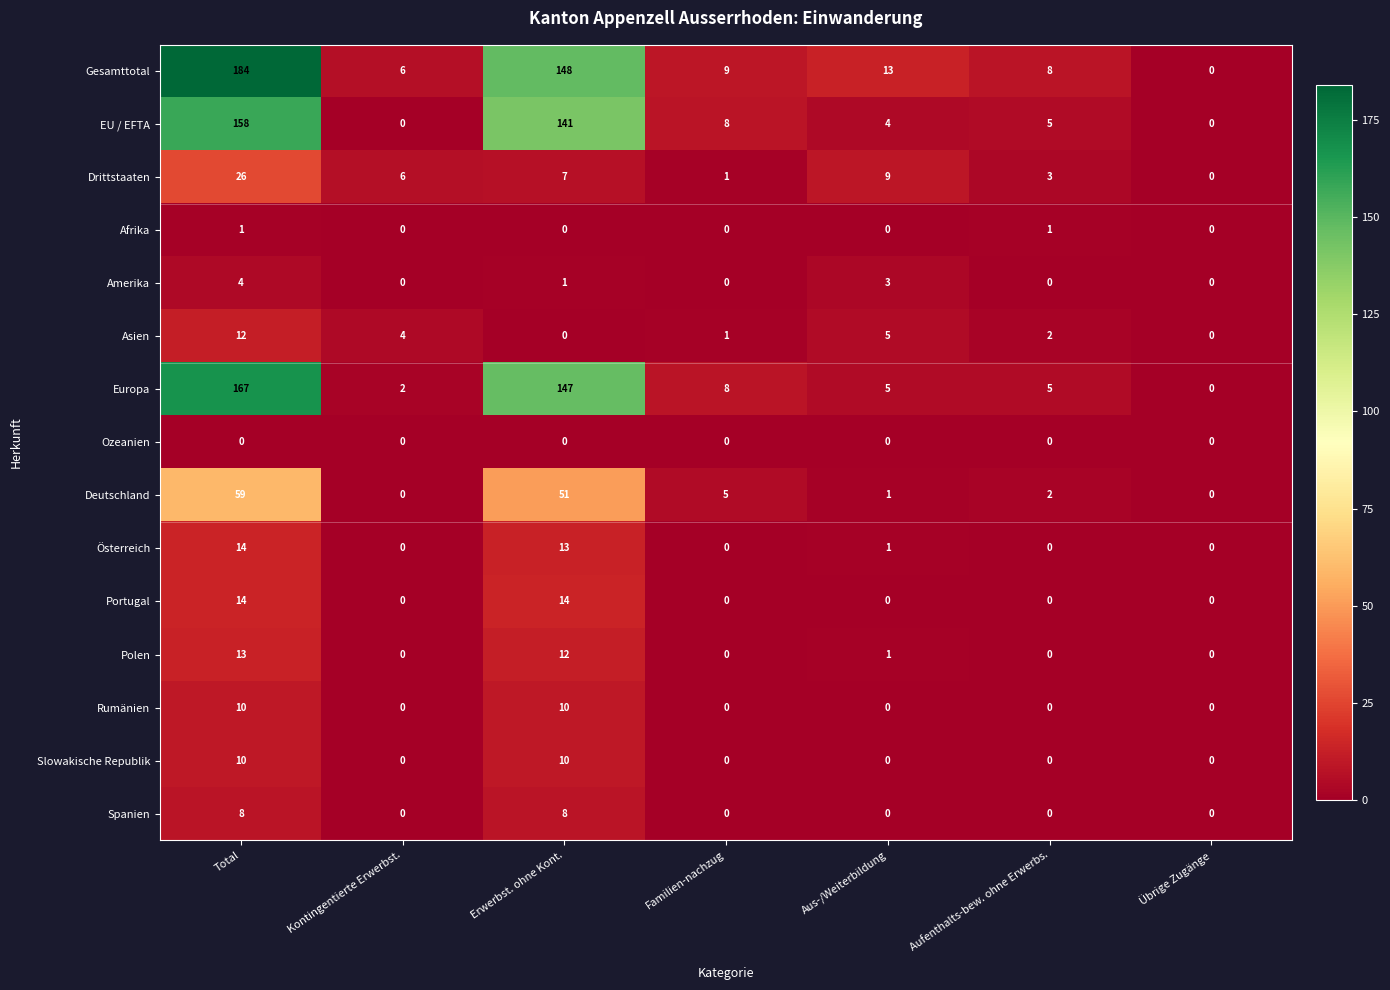

What is the total value across all series at Erwerbst. ohne Kont.?

562